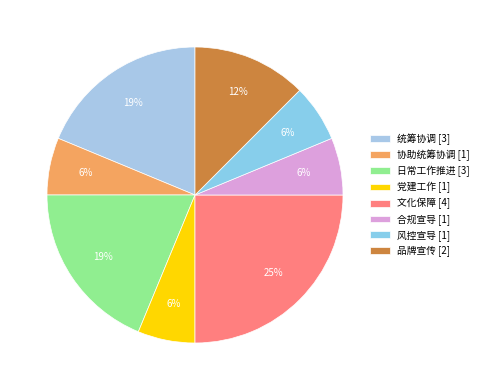

Is it true that 文化保障 is 25% of the pie?

True